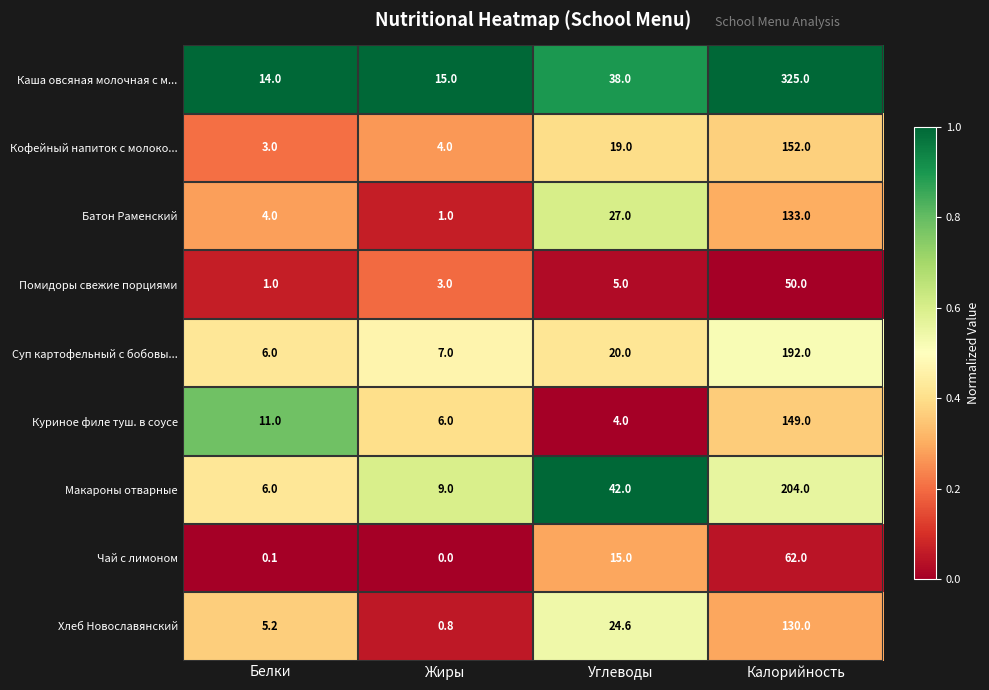

Is it true that Батон Раменский equals 1.0 at Жиры?

True